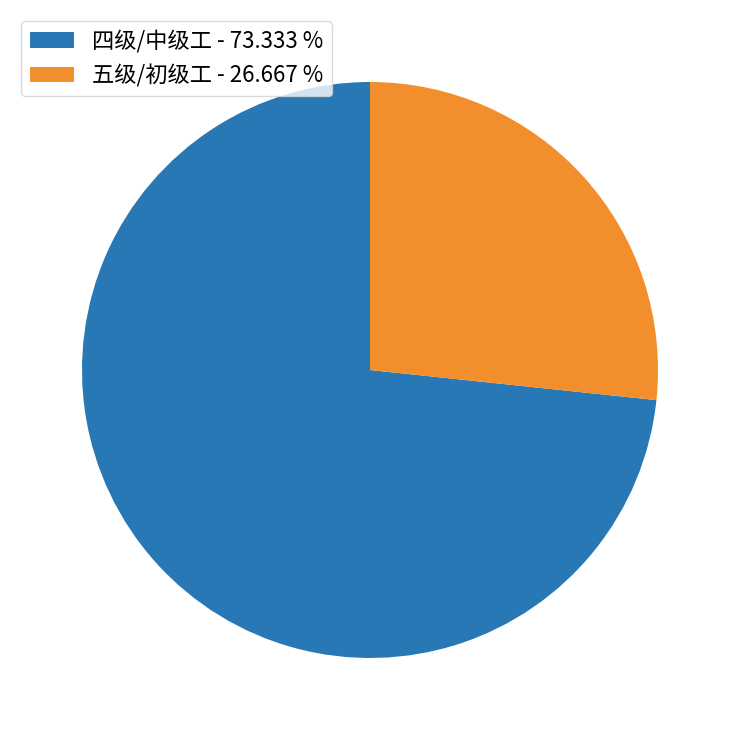

Which has a higher value, 四级/中级工 - 73.333 % or 五级/初级工 - 26.667 %?

四级/中级工 - 73.333 %